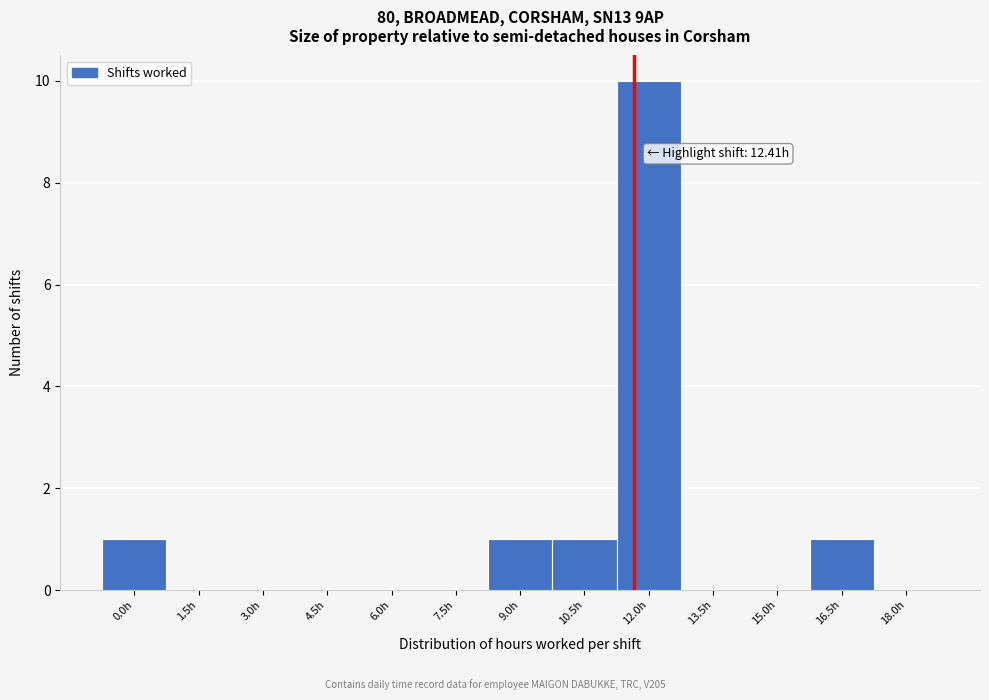

Reading left to right, extract all data points from this chart.

0.0h=1	1.5h=0	3.0h=0	4.5h=0	6.0h=0	7.5h=0	9.0h=1	10.5h=1	12.0h=10	13.5h=0	15.0h=0	16.5h=1	18.0h=0